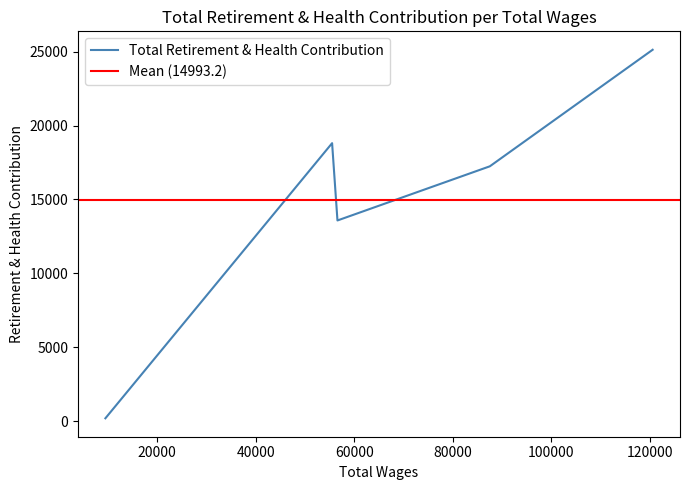

How many values are below 17246?

2